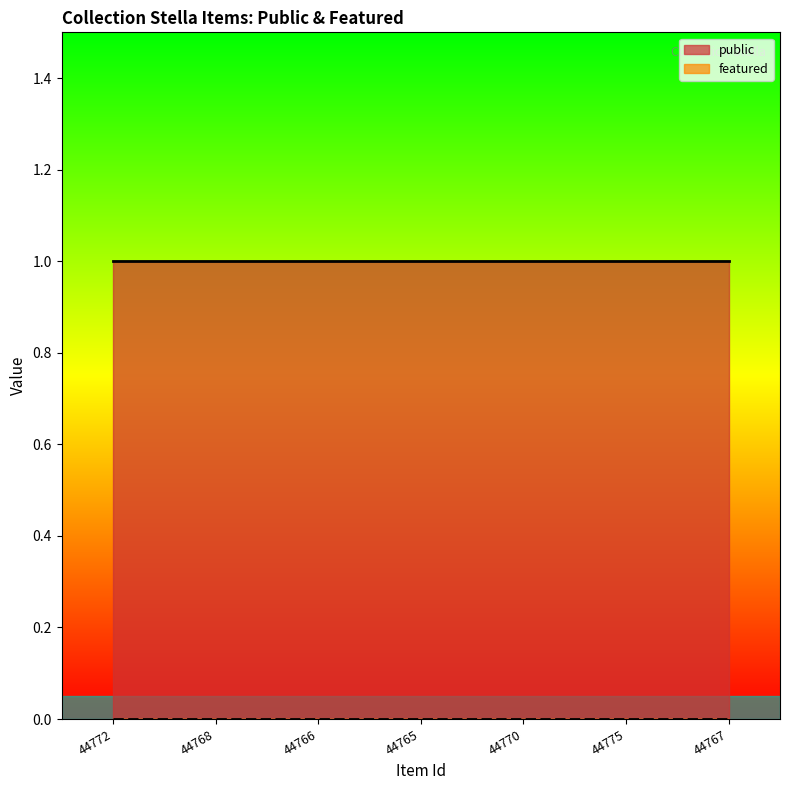

Rank the series by their average value, from lowest to highest.

featured, public